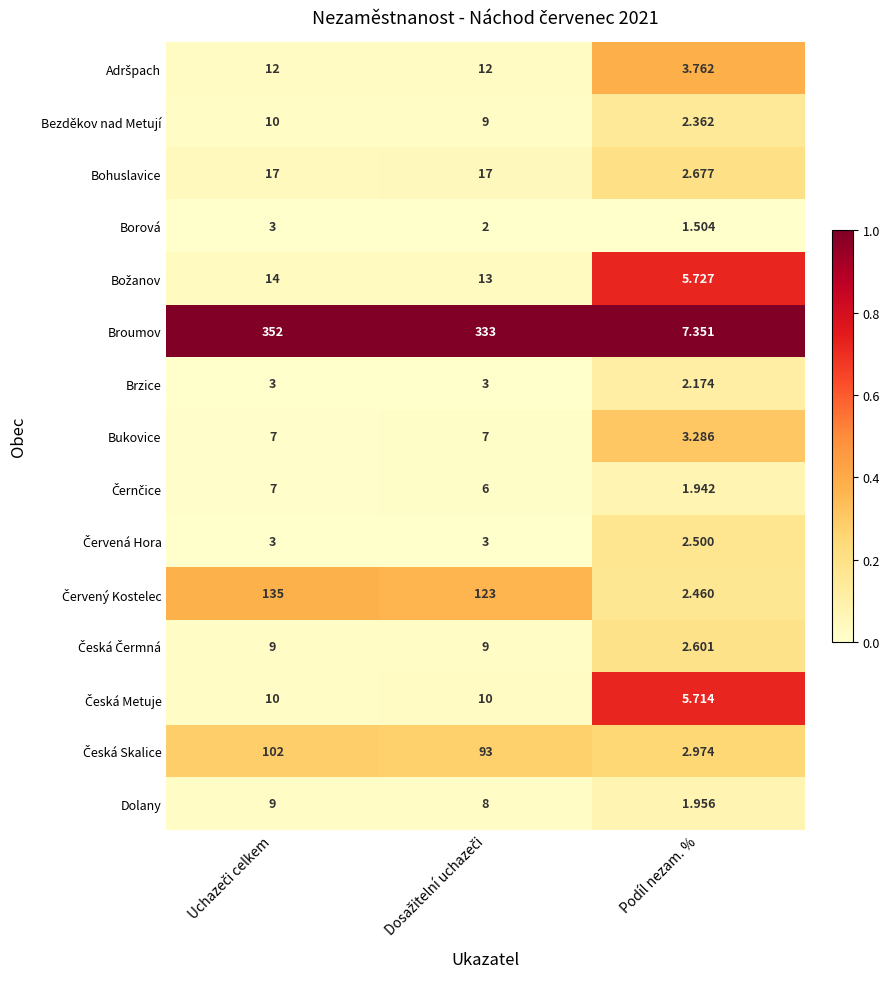

Which series has the widest spread of values?

Broumov